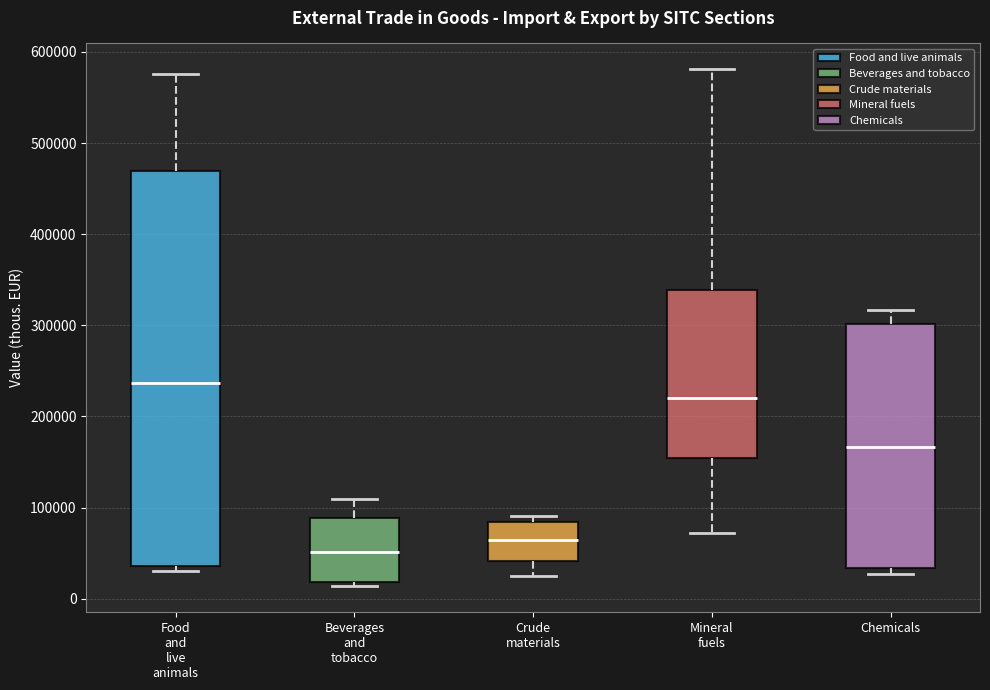

Where is the lower edge of the box for Crude materials on the y-axis? The values are not printed on the chart, so give them approximately, as read against the axis.

40000